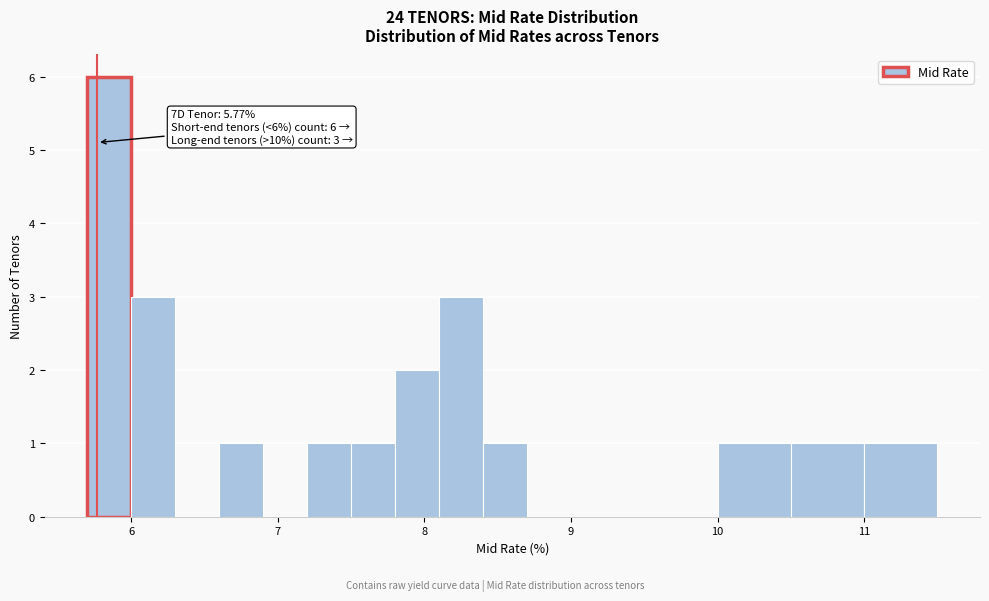

Read against the x-axis, roughly where is the centre of the tallest bar?

5.9